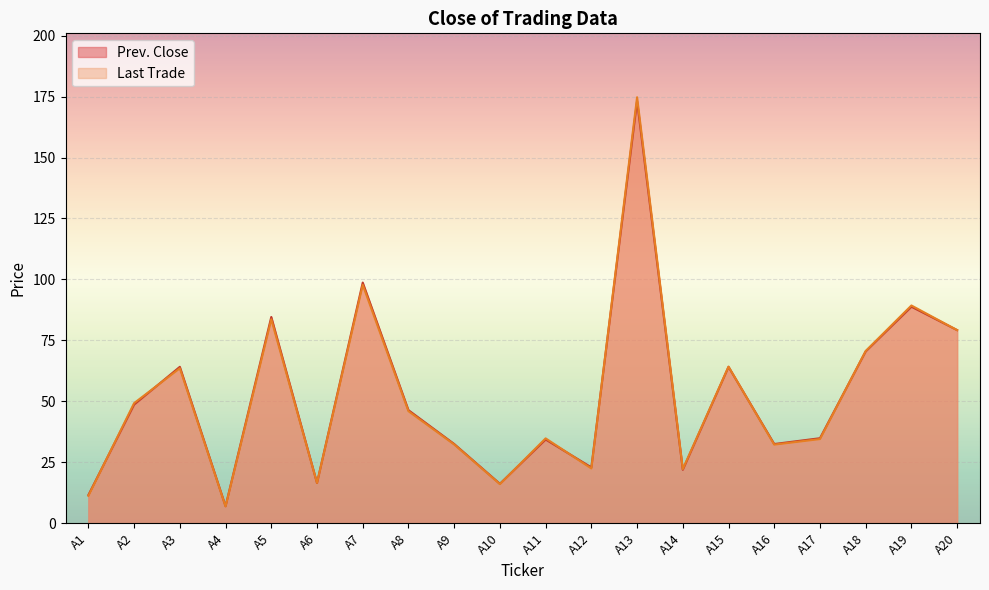

How many values in the Last Trade series are below 45?

10